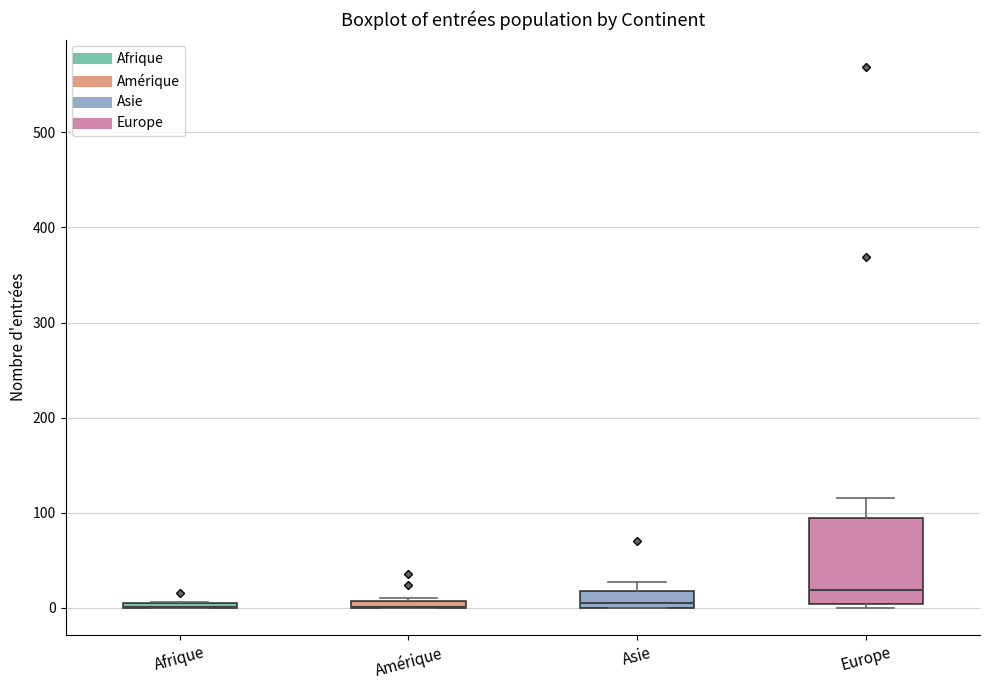

Where is the lower edge of the box for Afrique on the y-axis? The values are not printed on the chart, so give them approximately, as read against the axis.

0